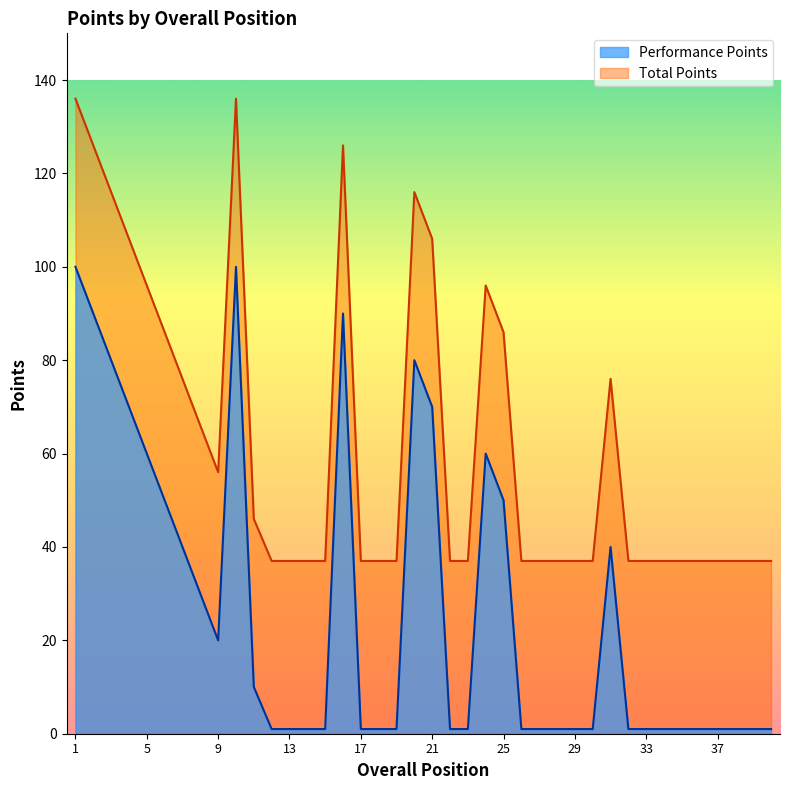

Reading right to left, list all the values displayed in this chart.

Performance Points: 40=1	39=1	38=1	37=1	36=1	35=1	34=1	33=1	32=1	31=40	30=1	29=1	28=1	27=1	26=1	25=50	24=60	23=1	22=1	21=70	20=80	19=1	18=1	17=1	16=90	15=1	14=1	13=1	12=1	11=10	10=100	9=20	8=30	7=40	6=50	5=60	4=70	3=80	2=90	1=100
Total Points: 40=37	39=37	38=37	37=37	36=37	35=37	34=37	33=37	32=37	31=76	30=37	29=37	28=37	27=37	26=37	25=86	24=96	23=37	22=37	21=106	20=116	19=37	18=37	17=37	16=126	15=37	14=37	13=37	12=37	11=46	10=136	9=56	8=66	7=76	6=86	5=96	4=106	3=116	2=126	1=136